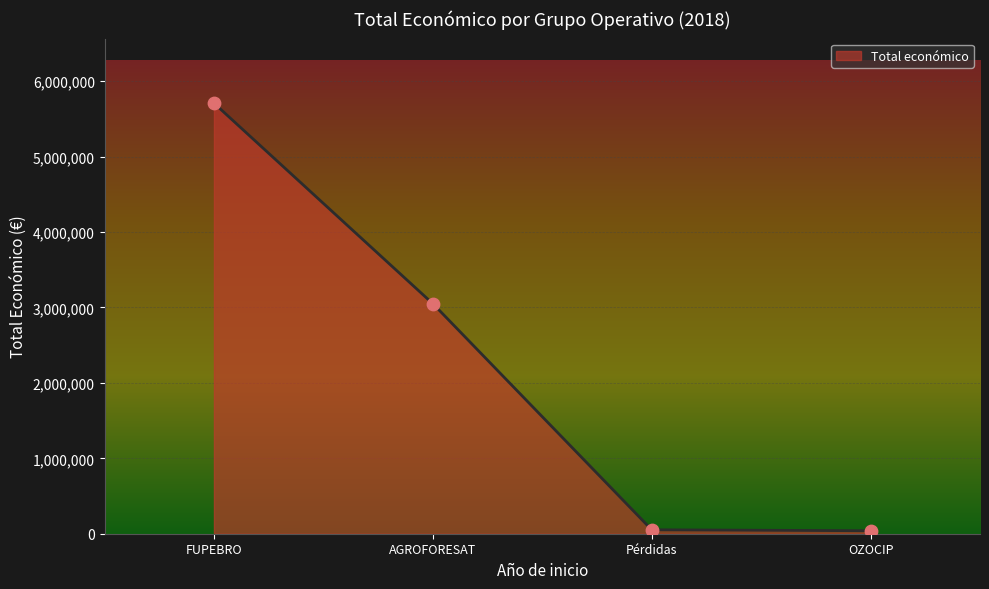

What is the change in value from FUPEBRO to OZOCIP?

-5670646